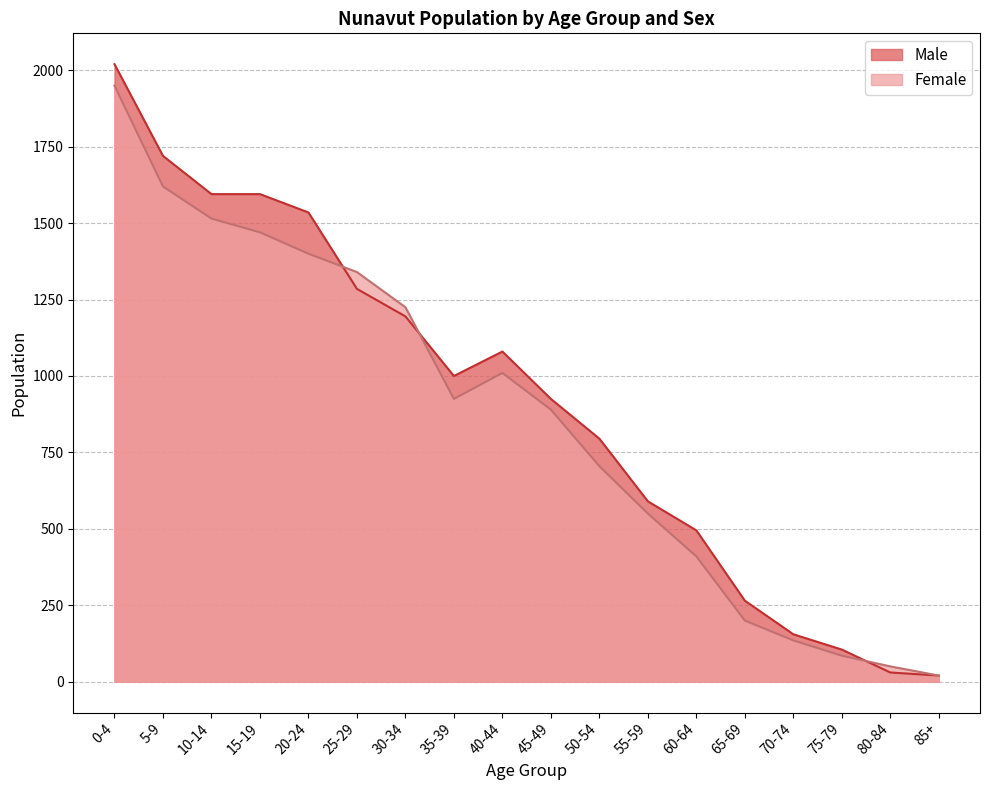

True or false: Female has a value of 705 at 50-54.

True